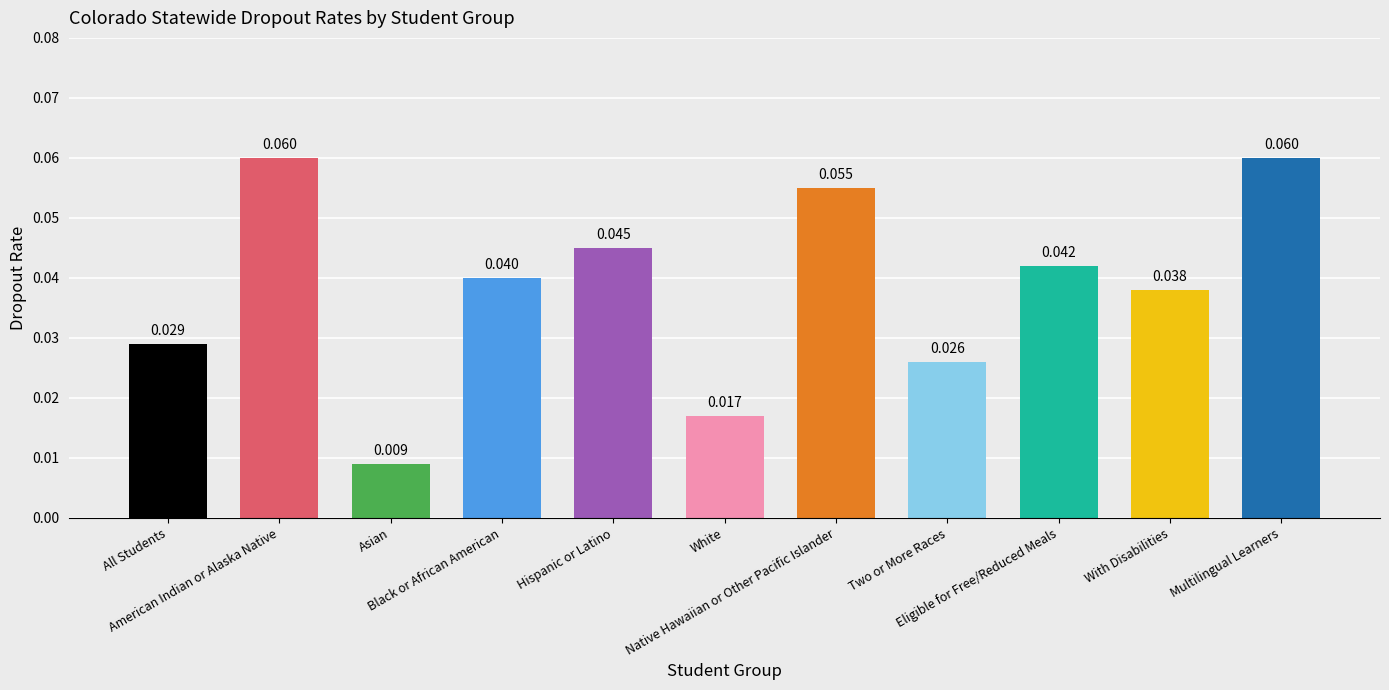

How many distinct data groups are displayed?

1